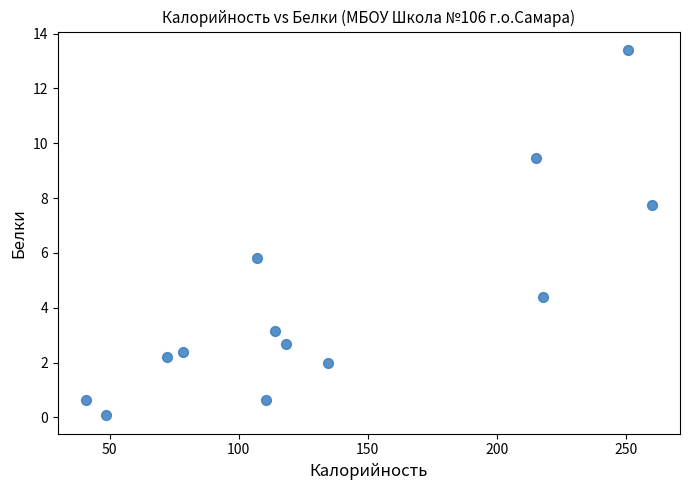

What Y value in the scatter plot is closest to 6?

5.8